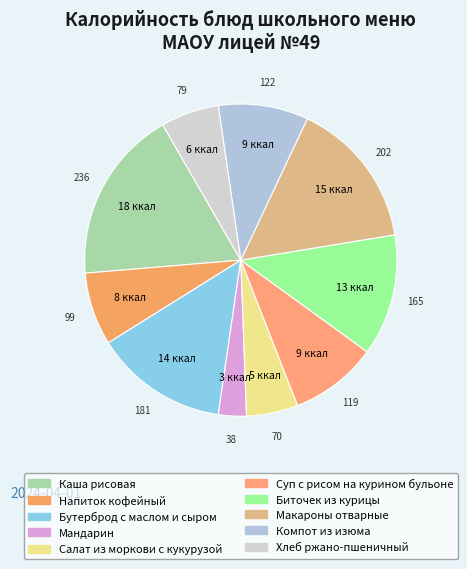

What percentage is the Салат из моркови с кукурузой slice, to the nearest percent?

5%